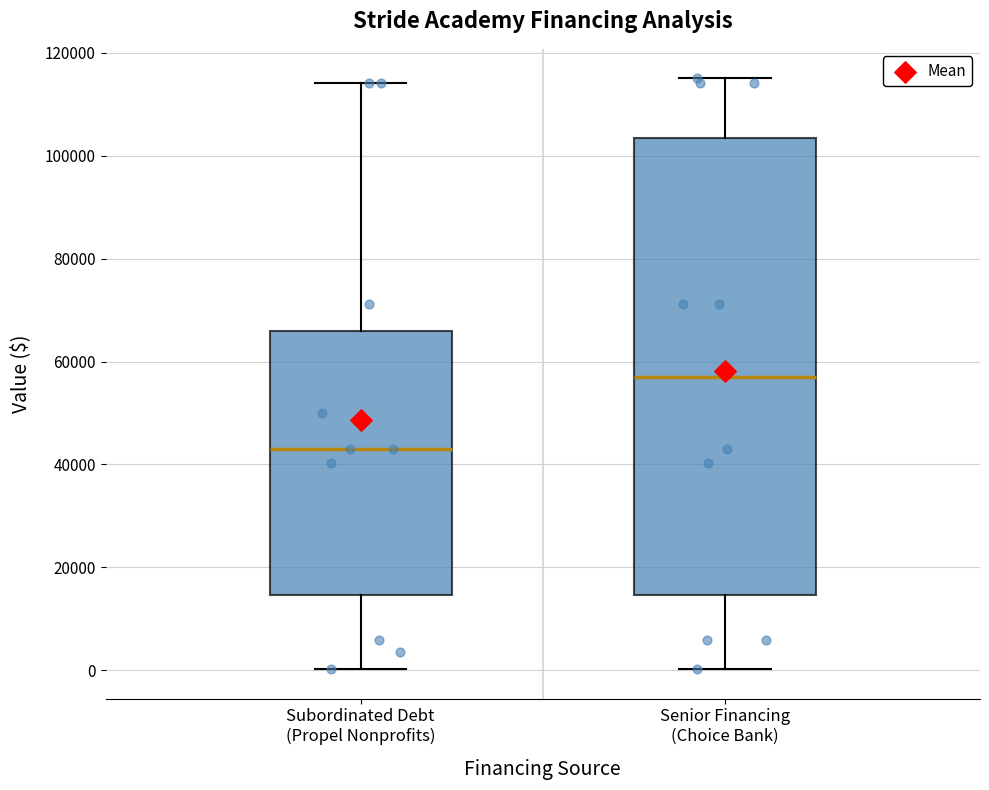

Reading left to right, read every box against the y-axis: the position of its median line, the range the box covers, and the ends of its whiskers. The values are not printed on the chart, so give them approximately, as read against the axis.

Subordinated Debt (Propel Nonprofits): median 42000, box 14000 to 66000, whiskers 0 to 114000
Senior Financing (Choice Bank): median 58000, box 14000 to 104000, whiskers 0 to 116000